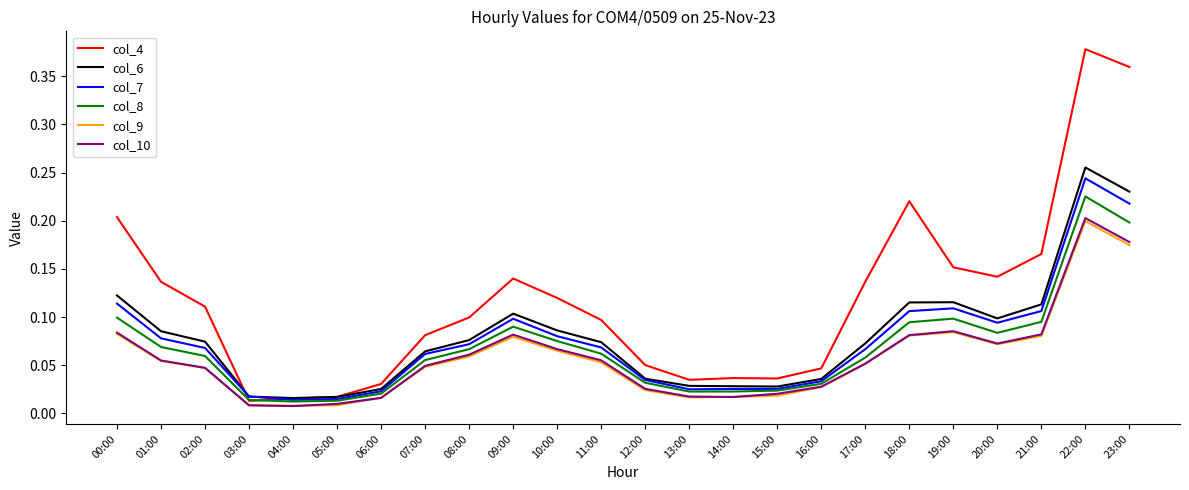

Which category has the highest value in the col_7 series?

22:00